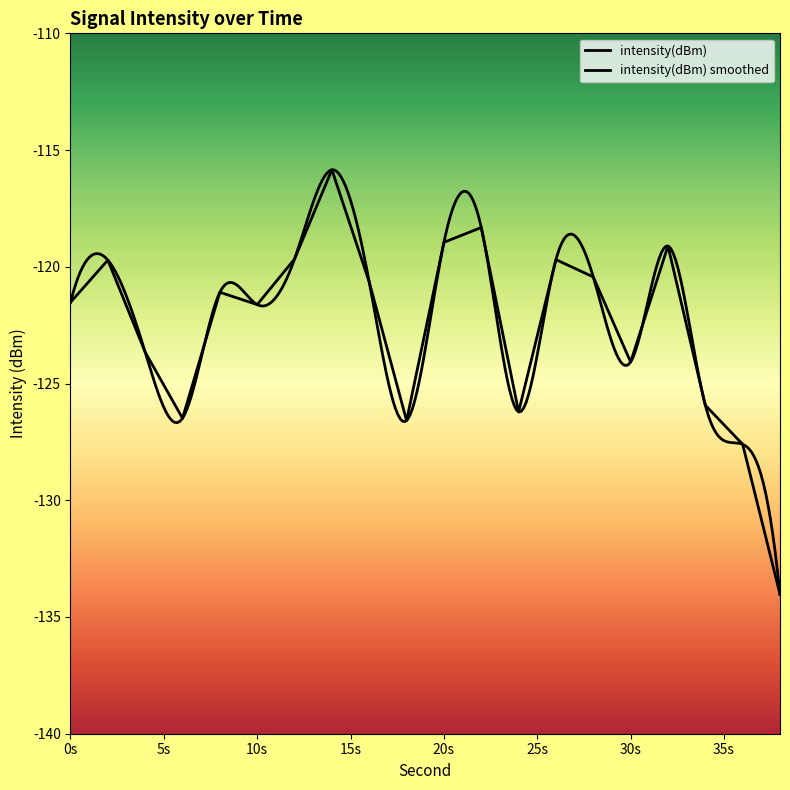

What is the difference between the second highest and minimum values?

15.7